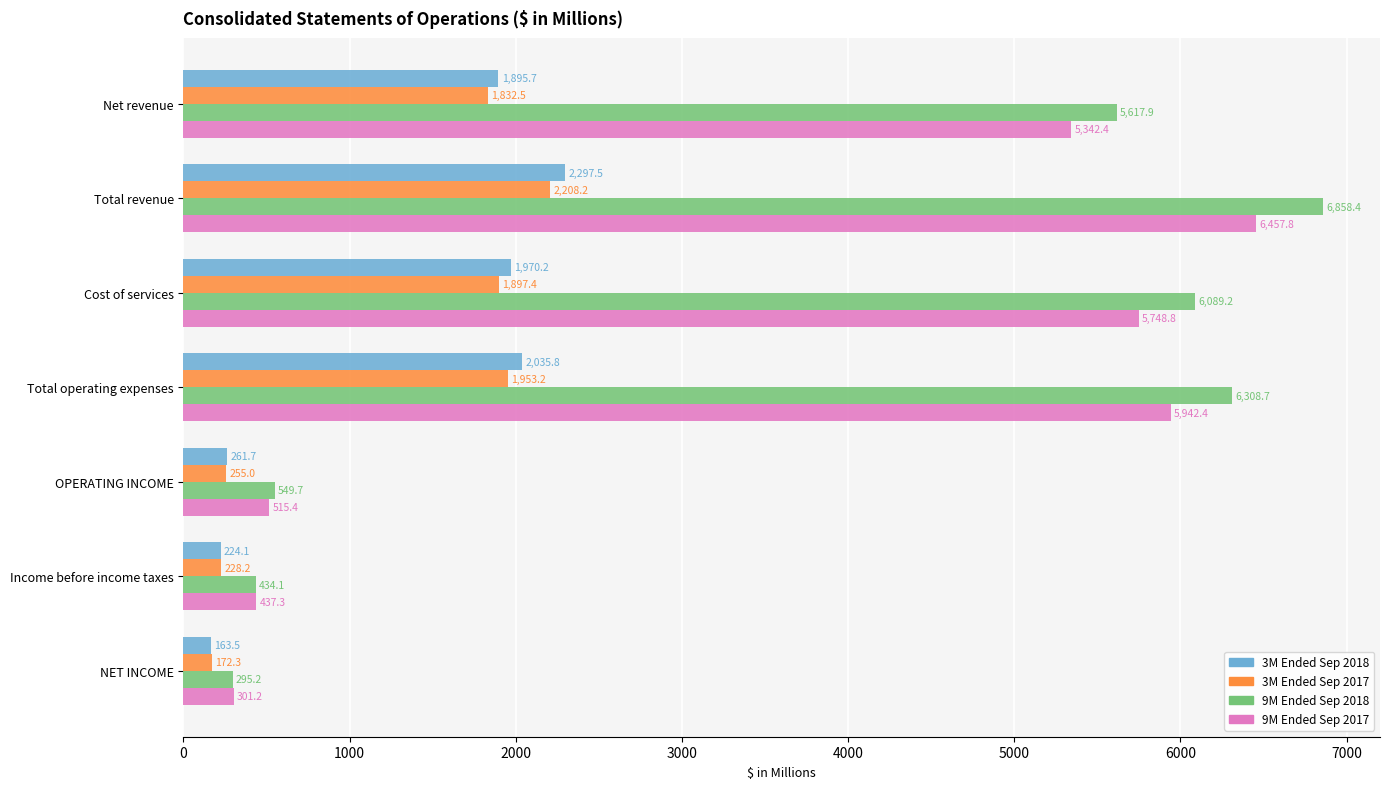

At which category is the sum across all series the highest?

Total revenue